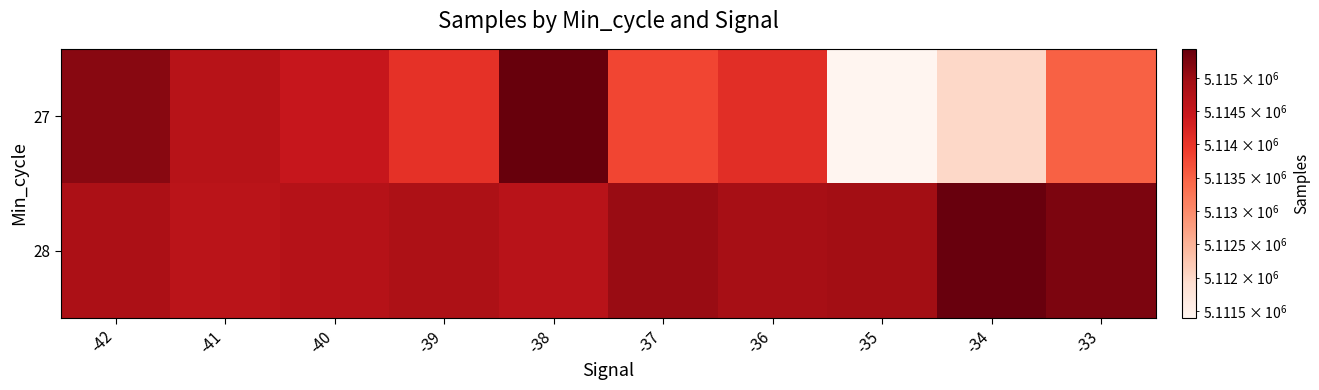

Which series has the widest spread of values?

27